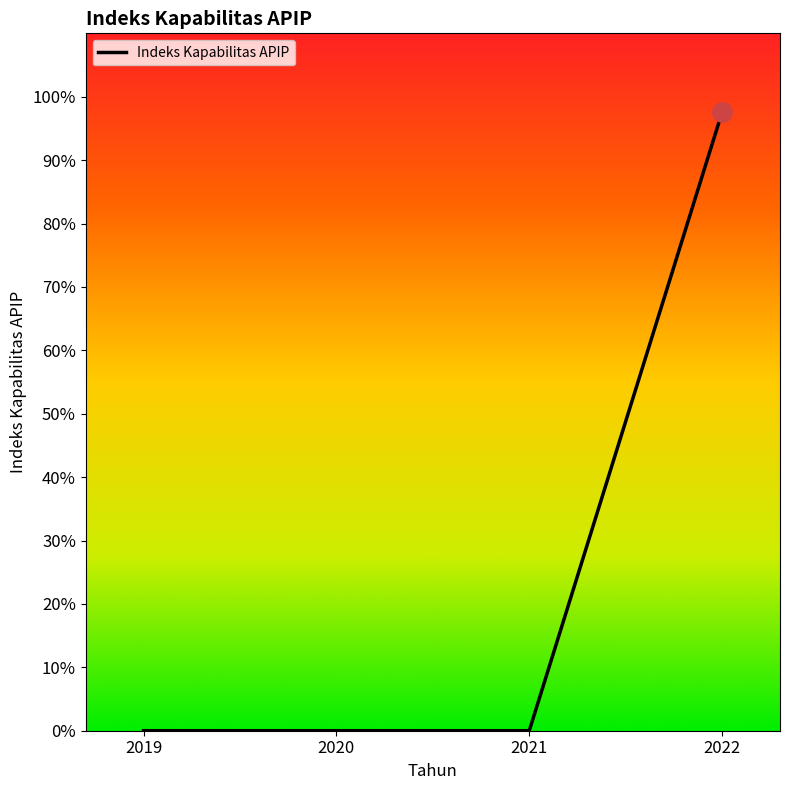

Does the chart have visible grid lines?

No